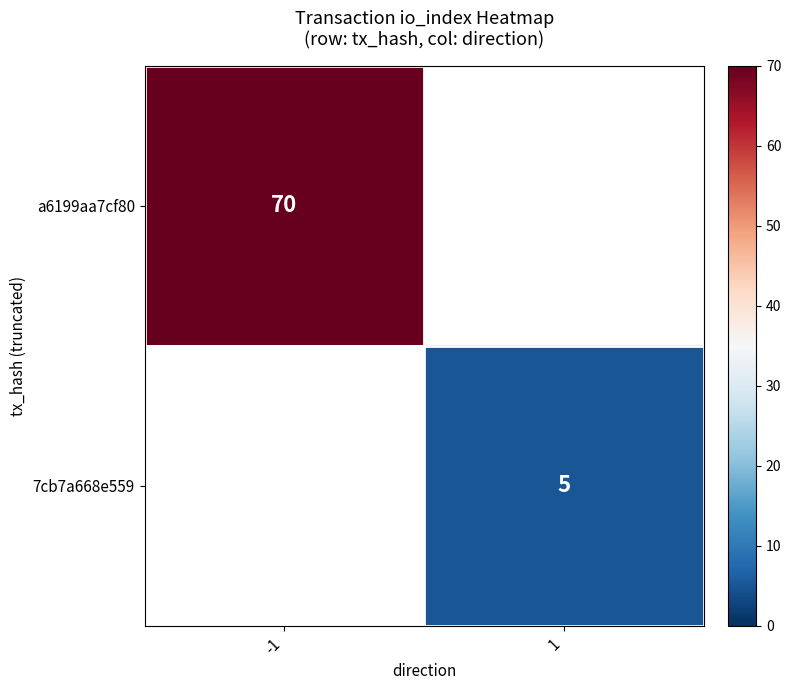

Is the value of 7cb7a668e559 at 1 greater than the value of a6199aa7cf80 at -1?

No